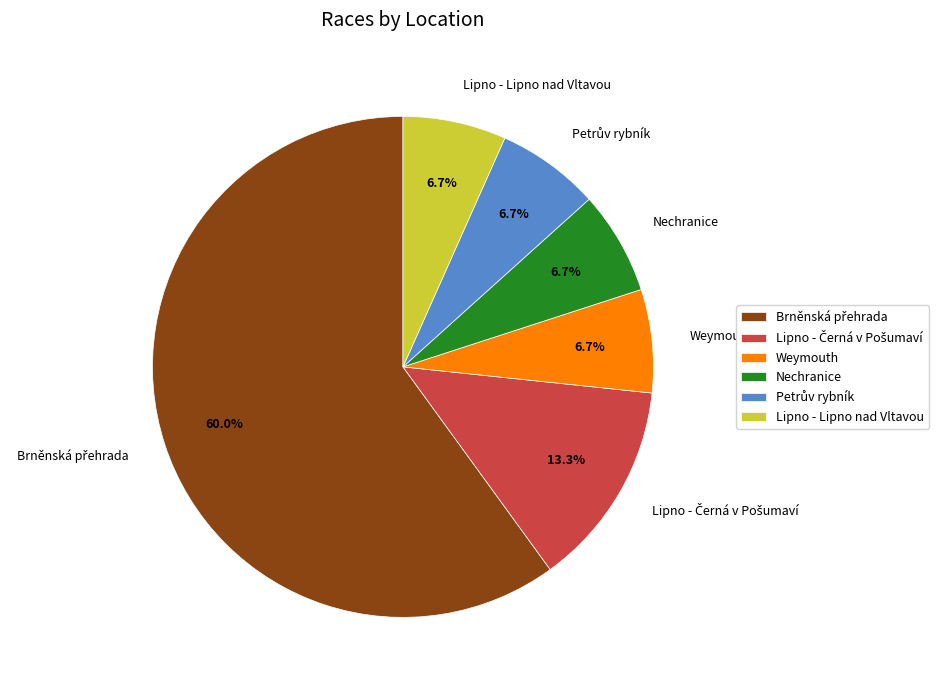

How many slices are in this pie chart?

6